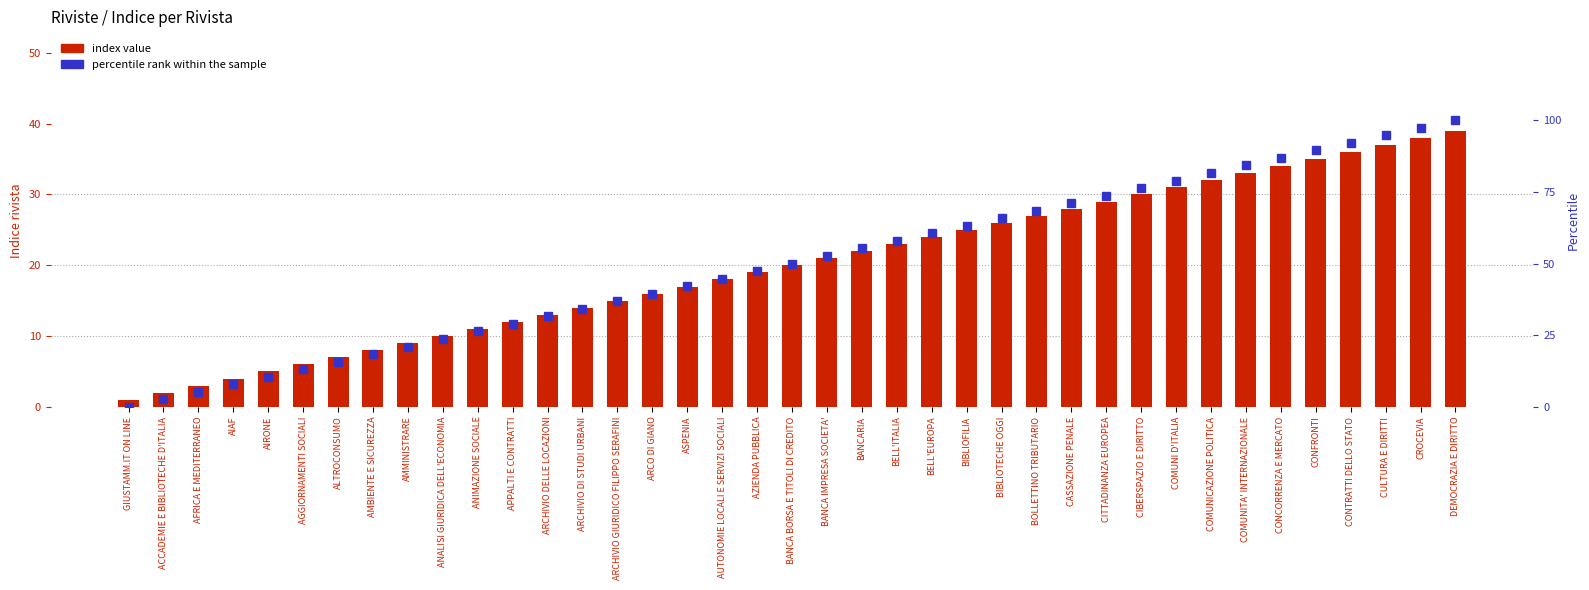

What position from the left is BANCA IMPRESA SOCIETA'?

21